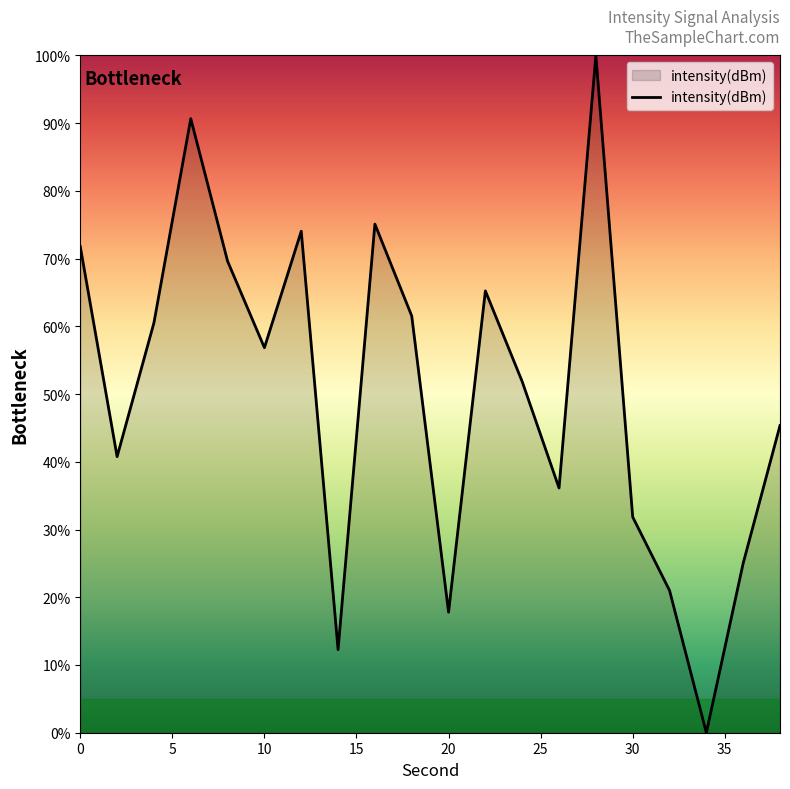

What is the difference between the maximum and minimum values?

100.0